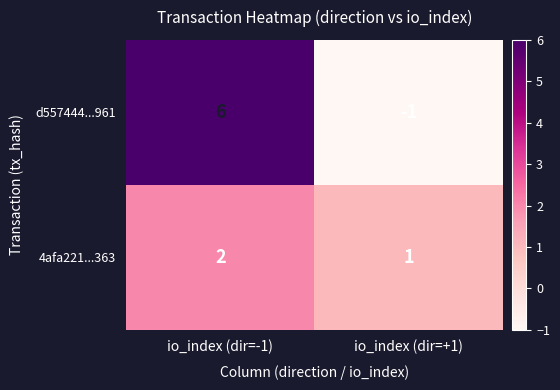

What is the difference between the d557444...961 values at io_index (dir=-1) and io_index (dir=+1)?

7